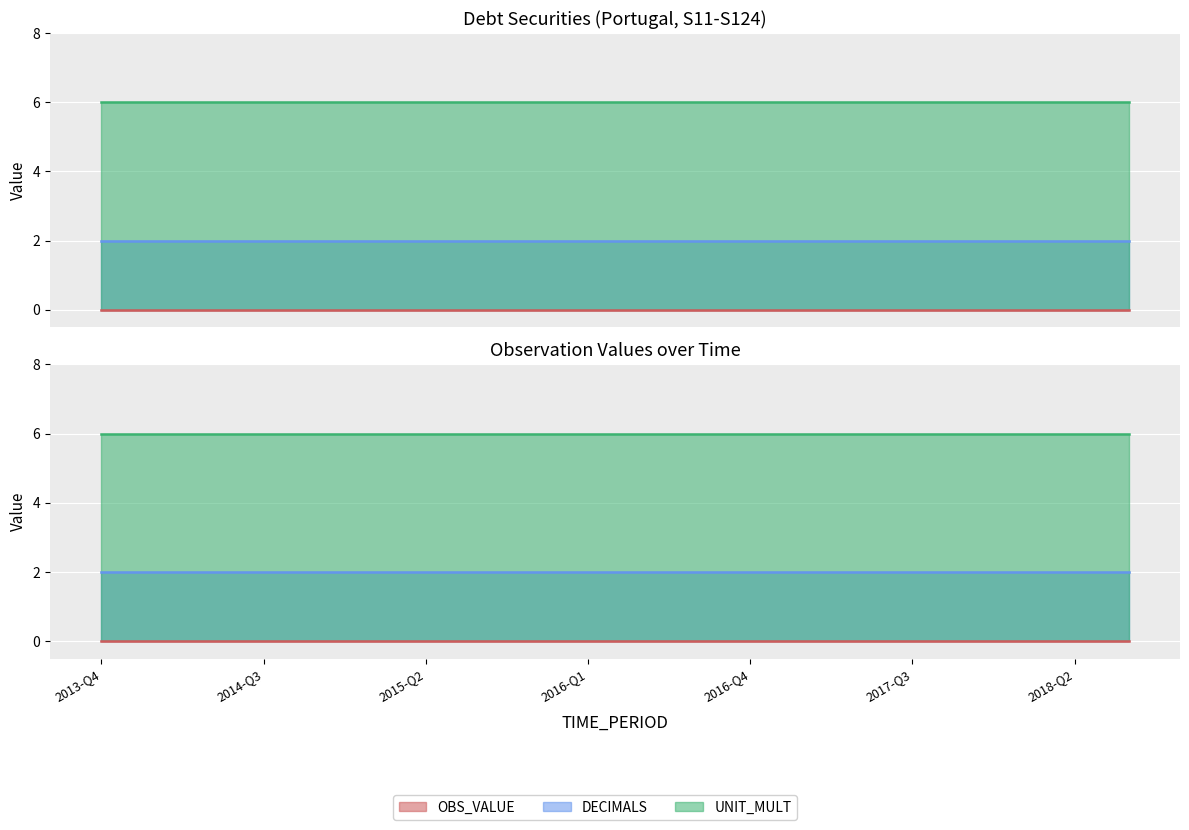

What is the sum of the DECIMALS values at 2015-Q3 and 2016-Q3?

4